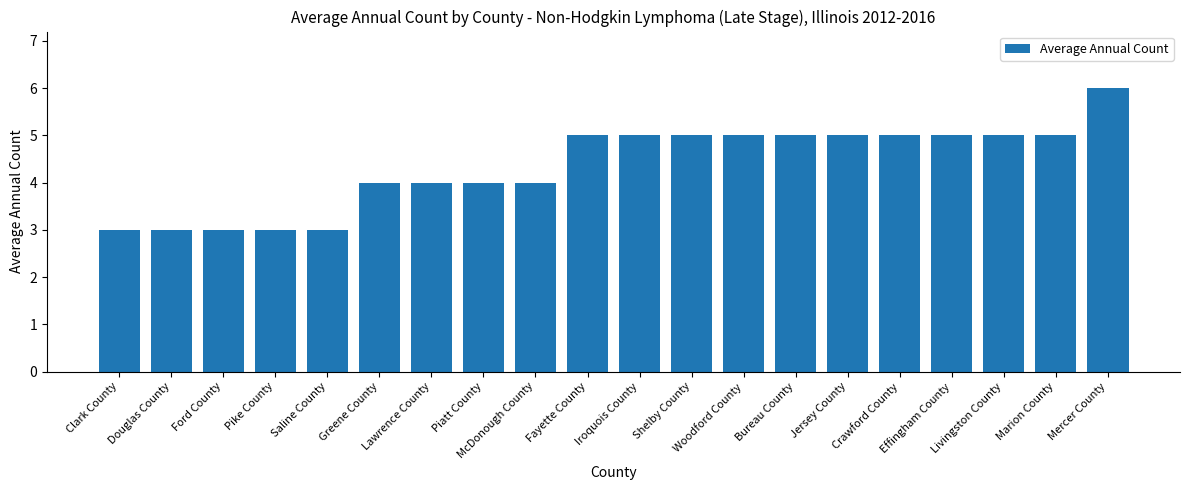

Reading left to right, transcribe all the data shown in this chart.

Clark County=3	Douglas County=3	Ford County=3	Pike County=3	Saline County=3	Greene County=4	Lawrence County=4	Piatt County=4	McDonough County=4	Fayette County=5	Iroquois County=5	Shelby County=5	Woodford County=5	Bureau County=5	Jersey County=5	Crawford County=5	Effingham County=5	Livingston County=5	Marion County=5	Mercer County=6